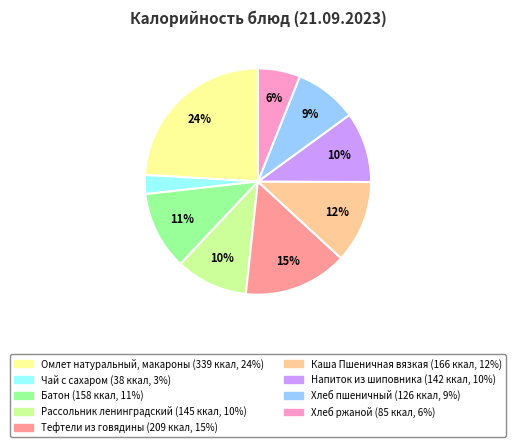

Which has a higher value, Хлеб ржаной or Рассольник ленинградский?

Рассольник ленинградский